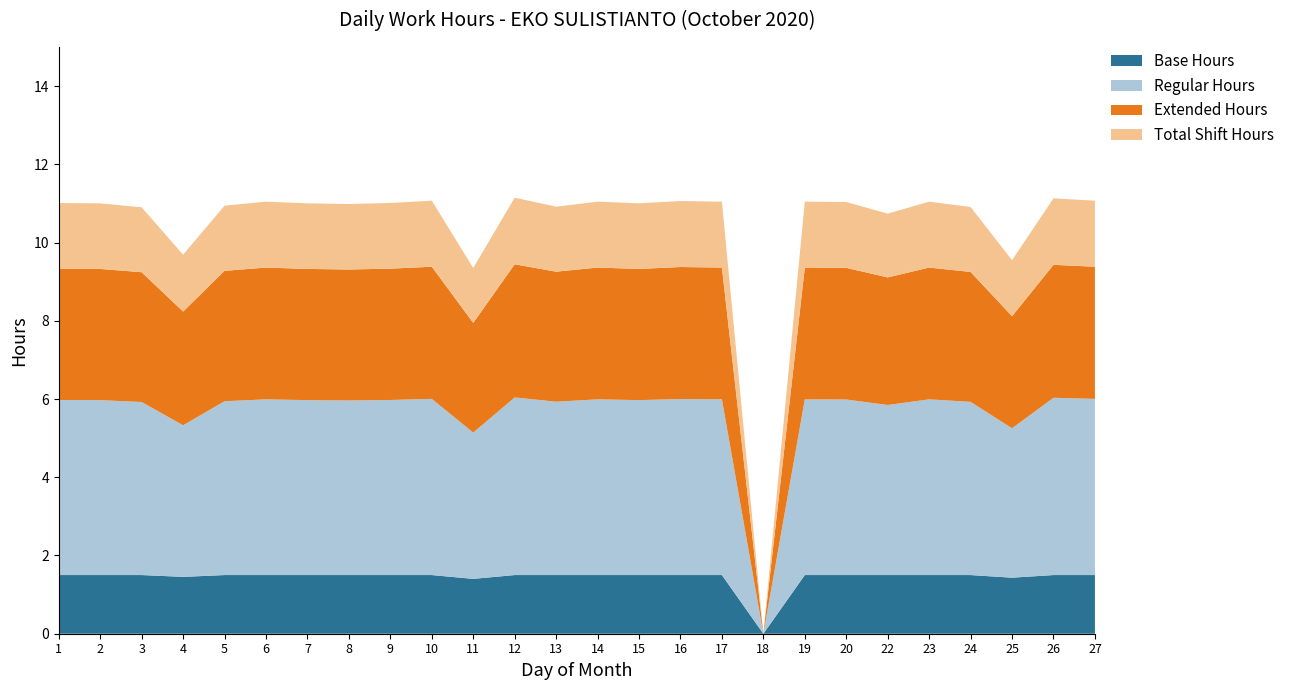

The value of Base Hours at 11 is 1.4. True or false?

True